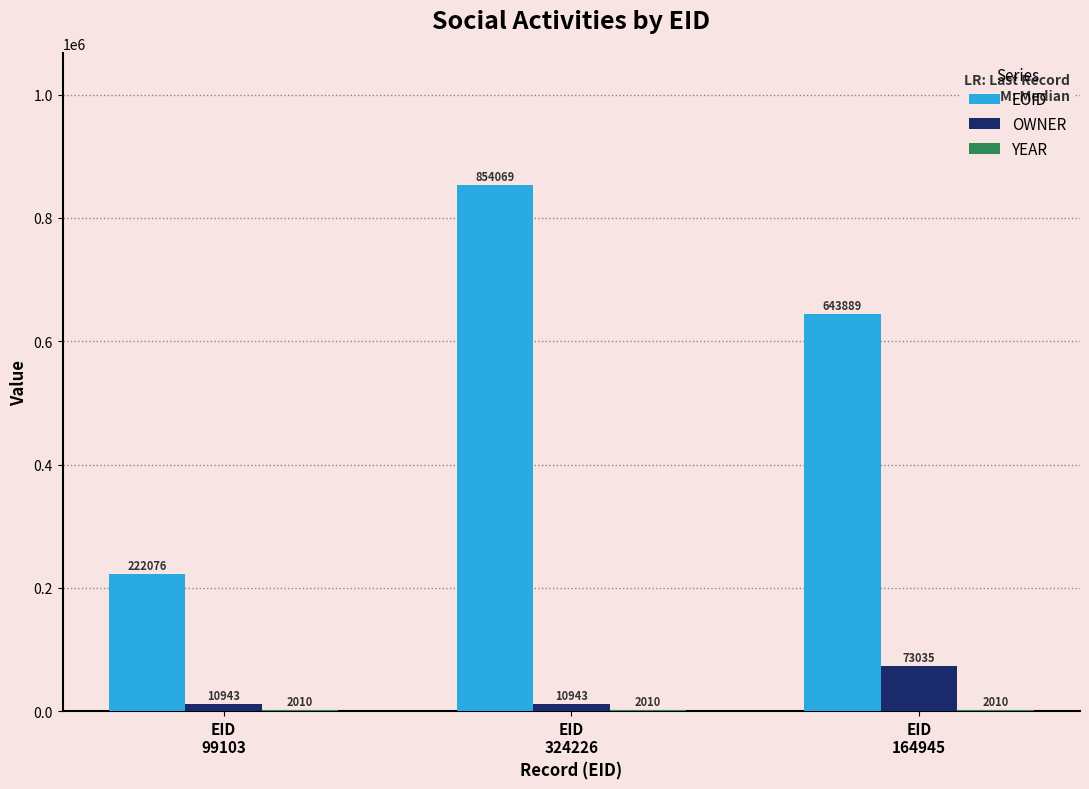

What is the maximum value shown in the chart?

854069